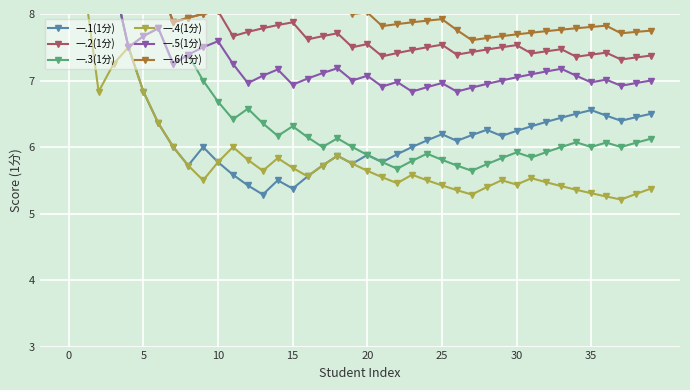

True or false: 一.2(1分) and 一.1(1分) intersect in this chart.

False